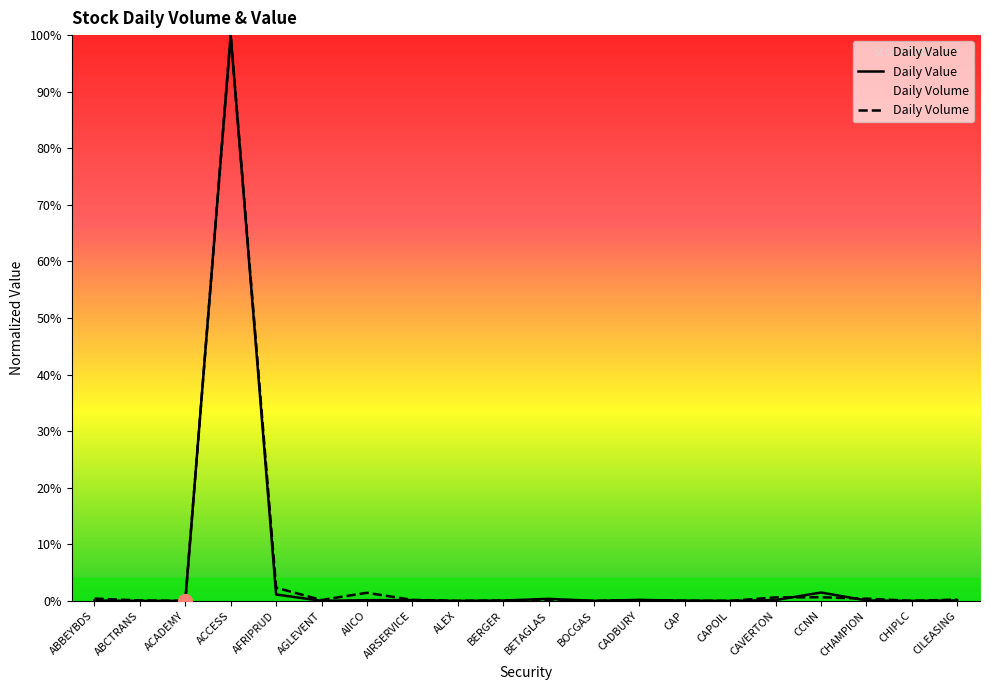

Reading left to right, extract all data points from this chart.

Daily Value: 0.0	0.0	0.0	1.0	0.0	0.0	0.0	0.0	0.0	0.0	0.0	0.0	0.0	0.0	0.0	0.0	0.0	0.0	0.0	0.0
Daily Volume: 0.0	0.0	0.0	1.0	0.0	0.0	0.0	0.0	0.0	0.0	0.0	0.0	0.0	0.0	0.0	0.0	0.0	0.0	0.0	0.0